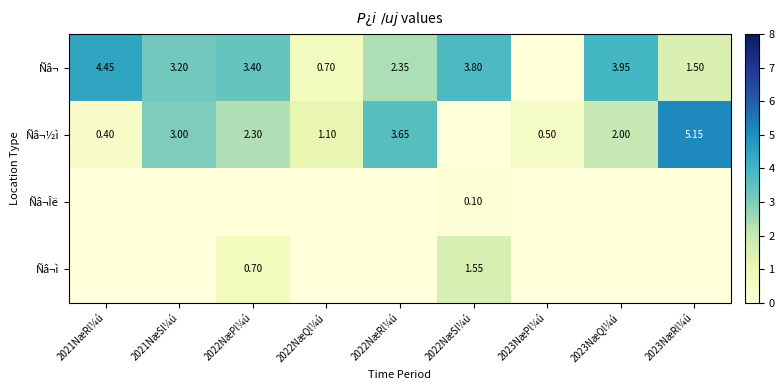

Which series changed the most between 2022NæPl¼ú and 2023NæPl¼ú?

Ñâ¬